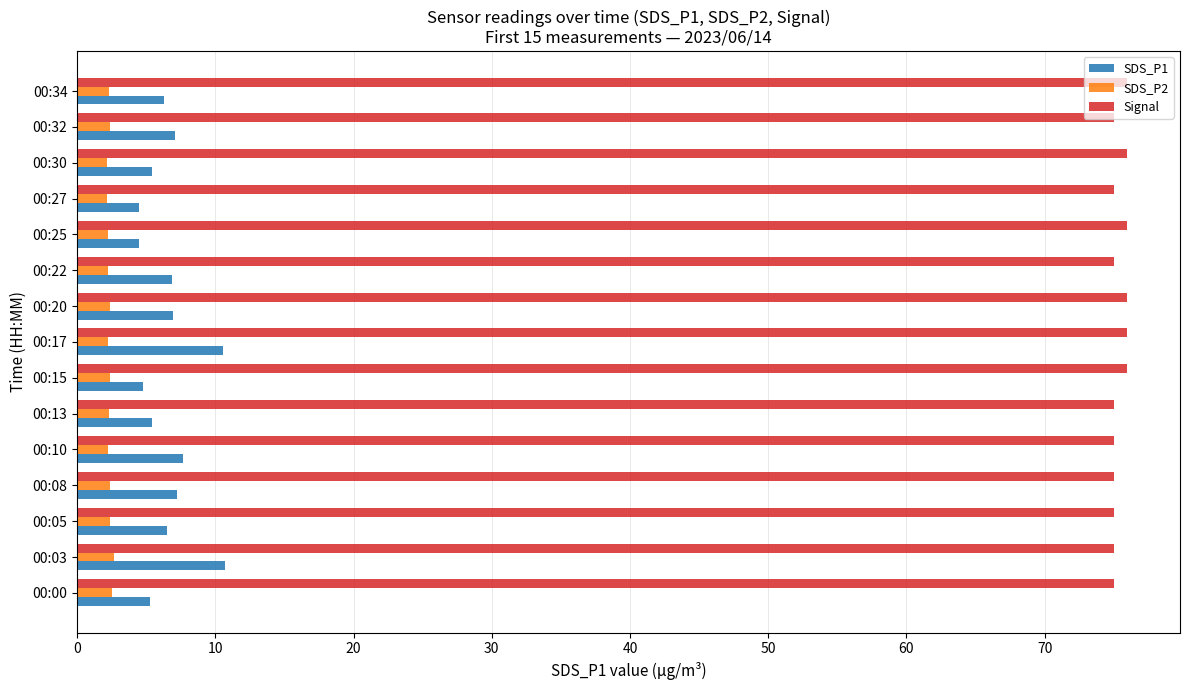

At how many categories does at least one series exceed 38?

15